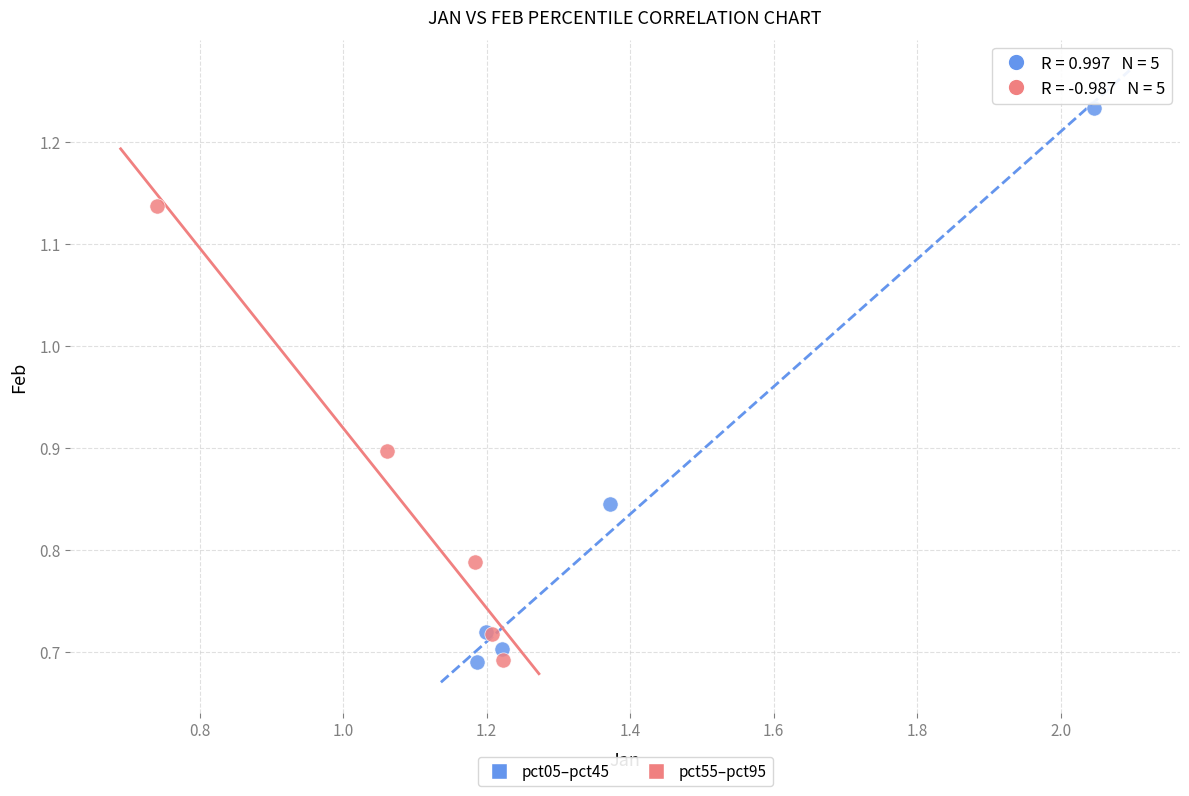

Which series has the widest spread of Y values?

pct05–pct45